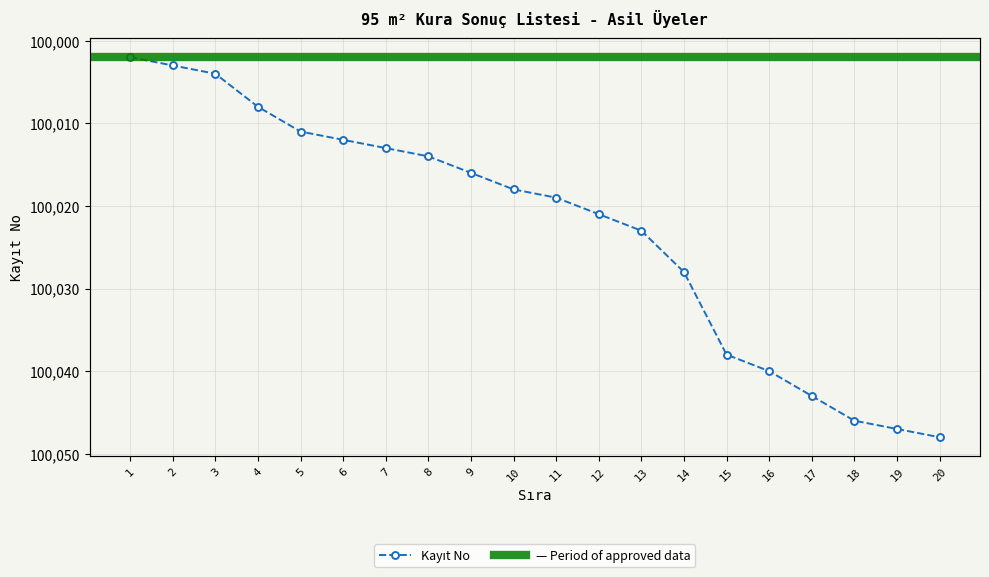

At which category does the chart reach its minimum across all series?

1